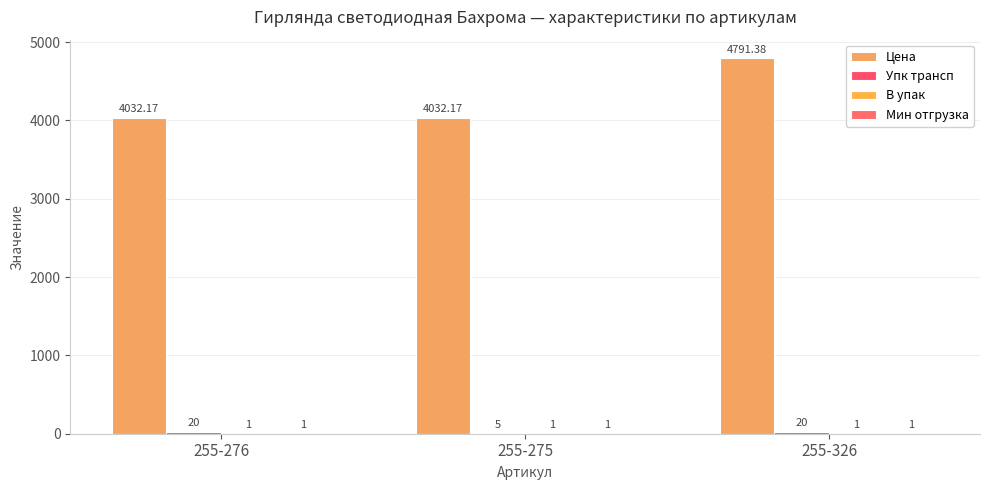

What is the average value of the Упк трансп series?

15.0